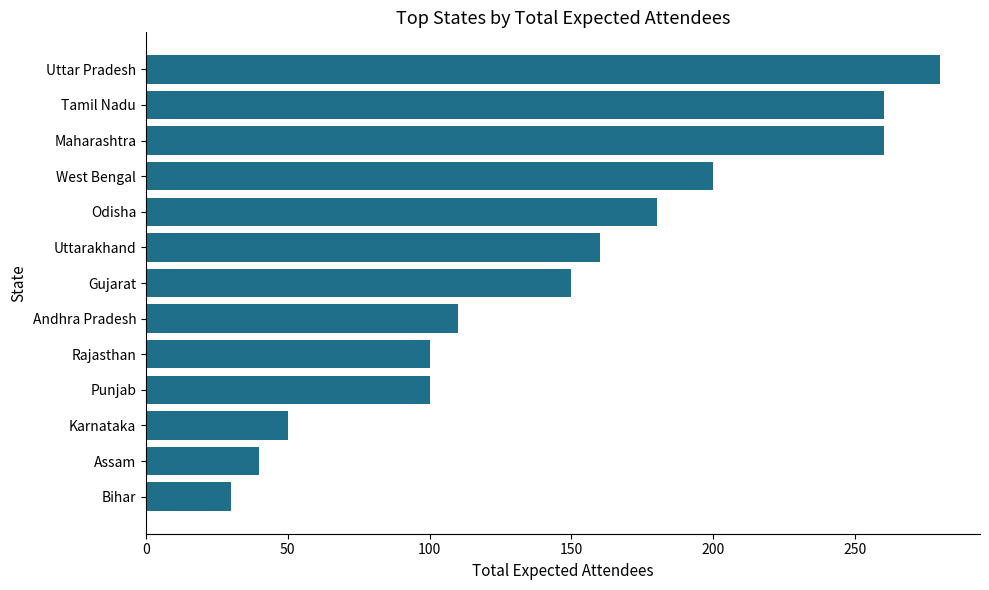

What is the approximate value at Rajasthan, to the nearest 10?

100